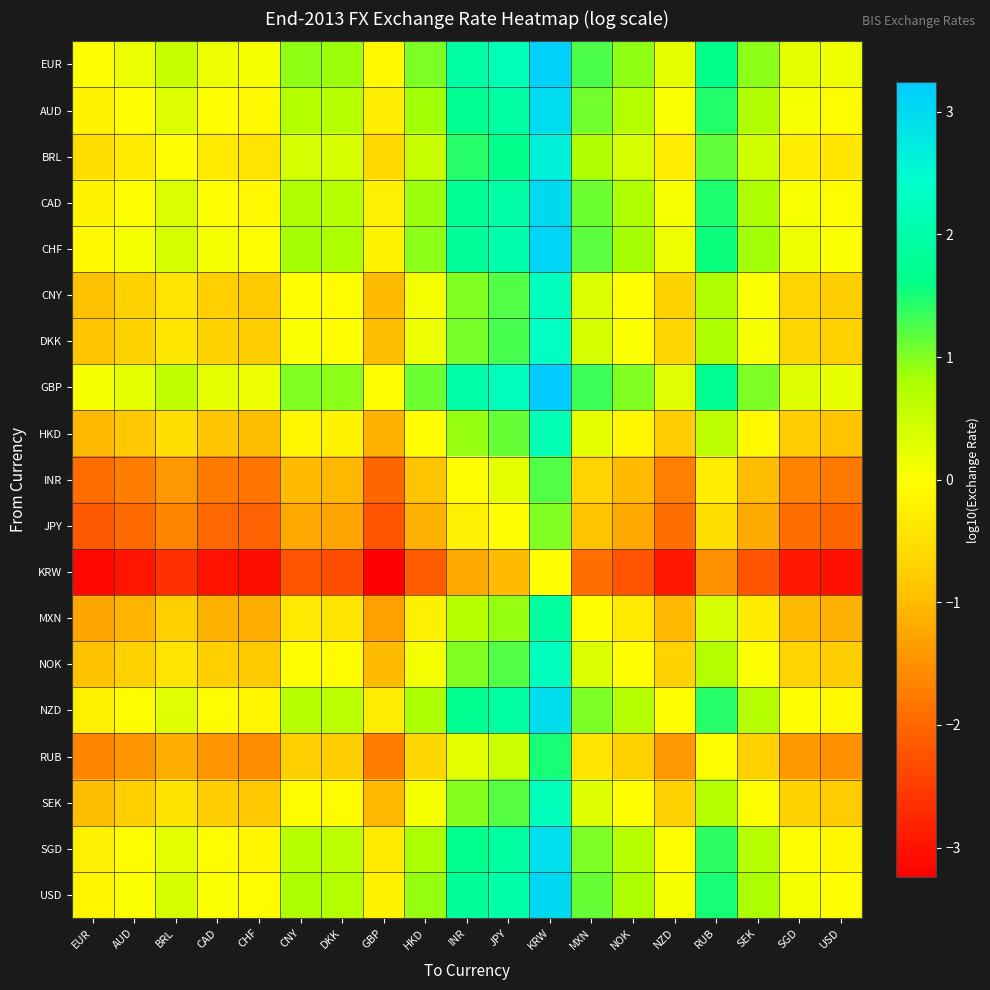

Which has a higher value, SEK or DKK?

SEK